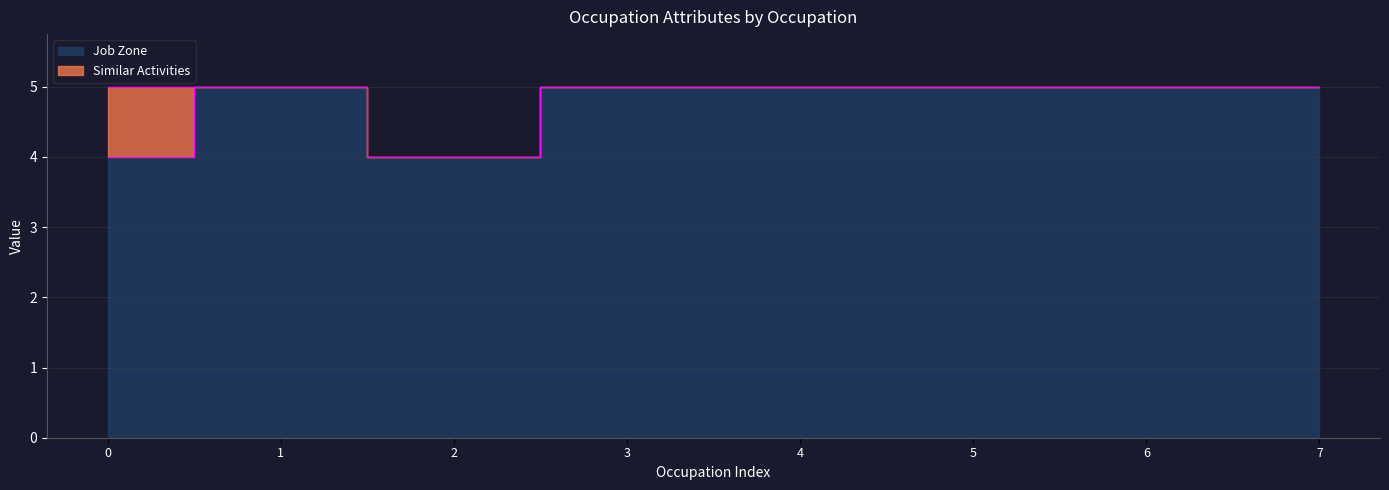

What is the value of the 8th point from the left?

5